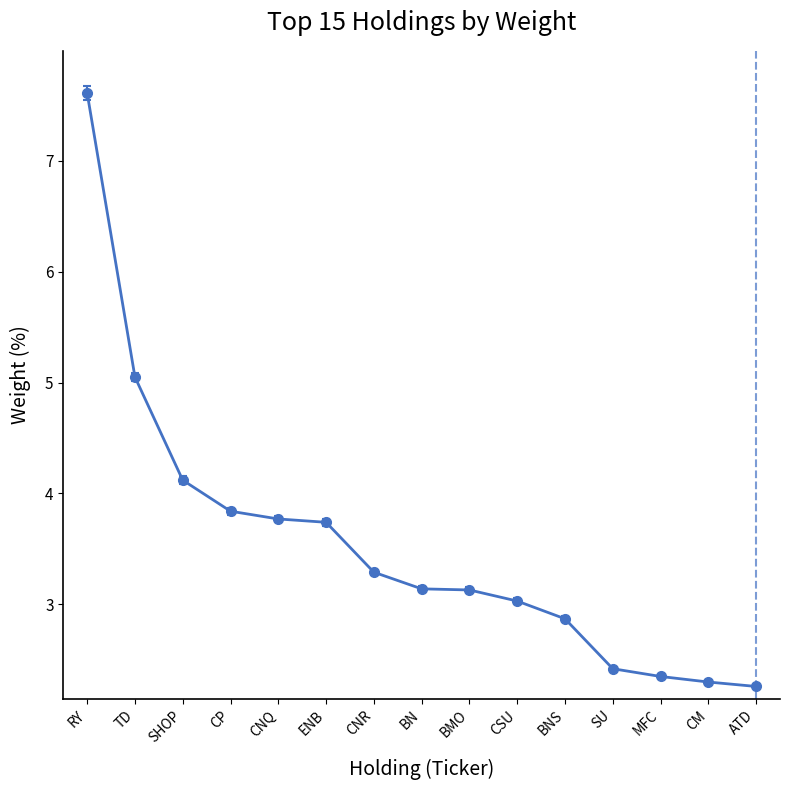

What position from the right is BN?

8